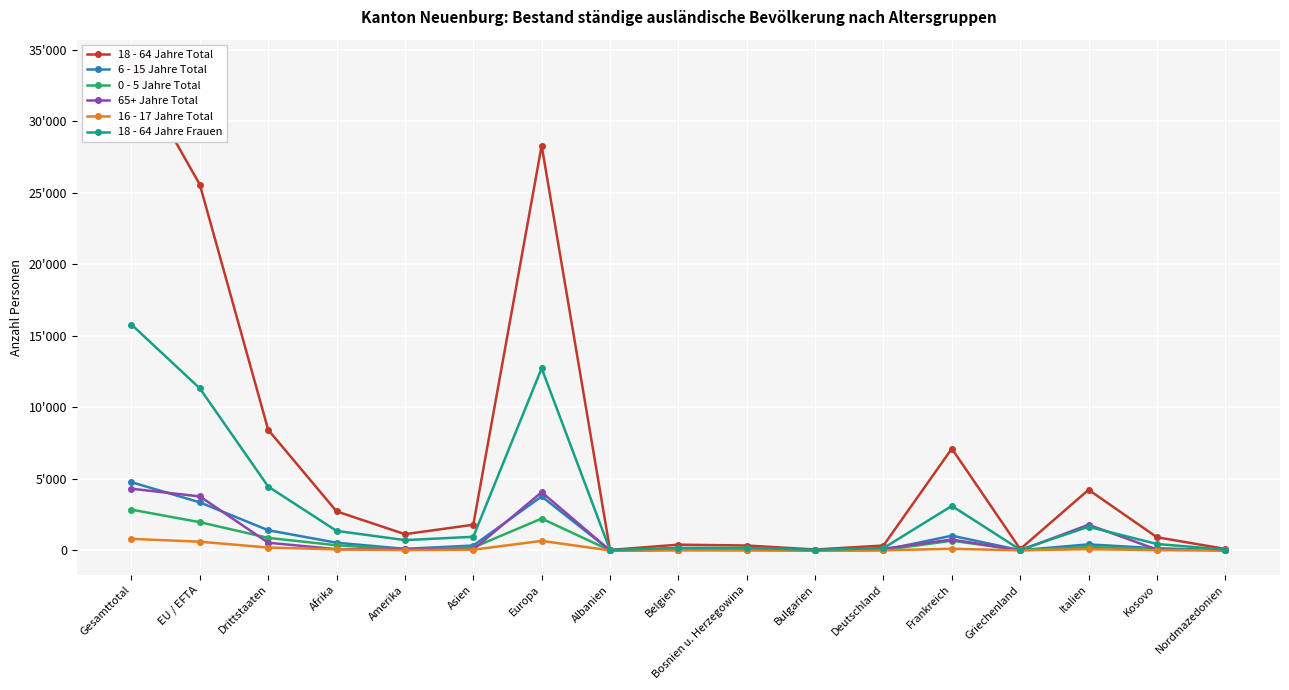

Is it true that 65+ Jahre Total equals 2938 at Albanien?

False